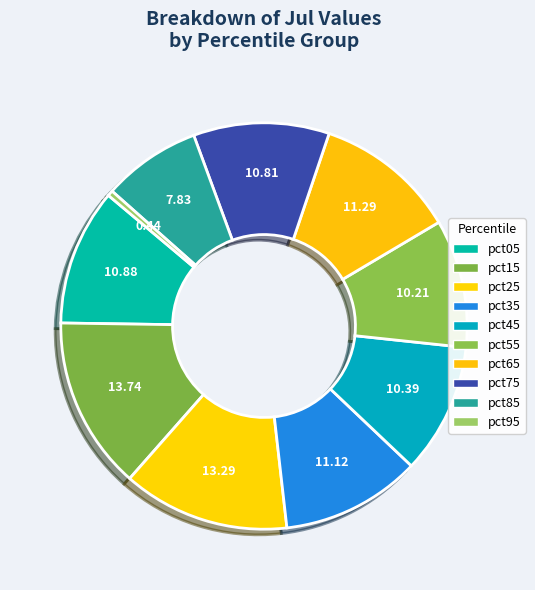

How many segments does this pie chart have?

10